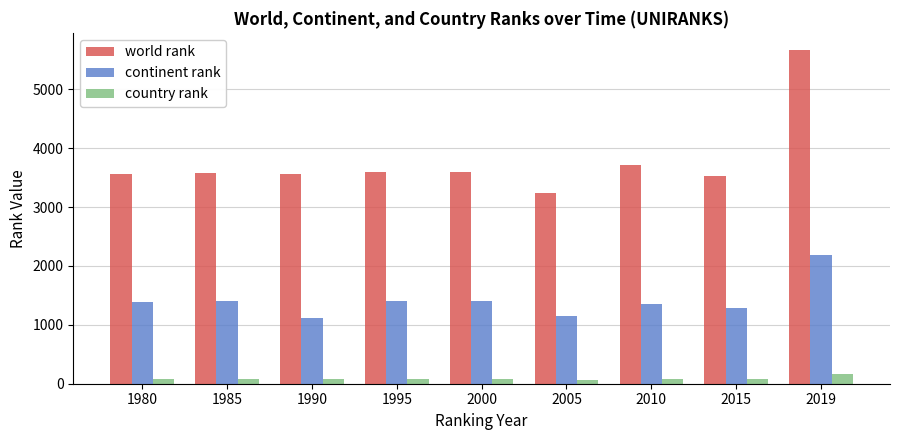

How many data points in world rank are less than 3584?

4